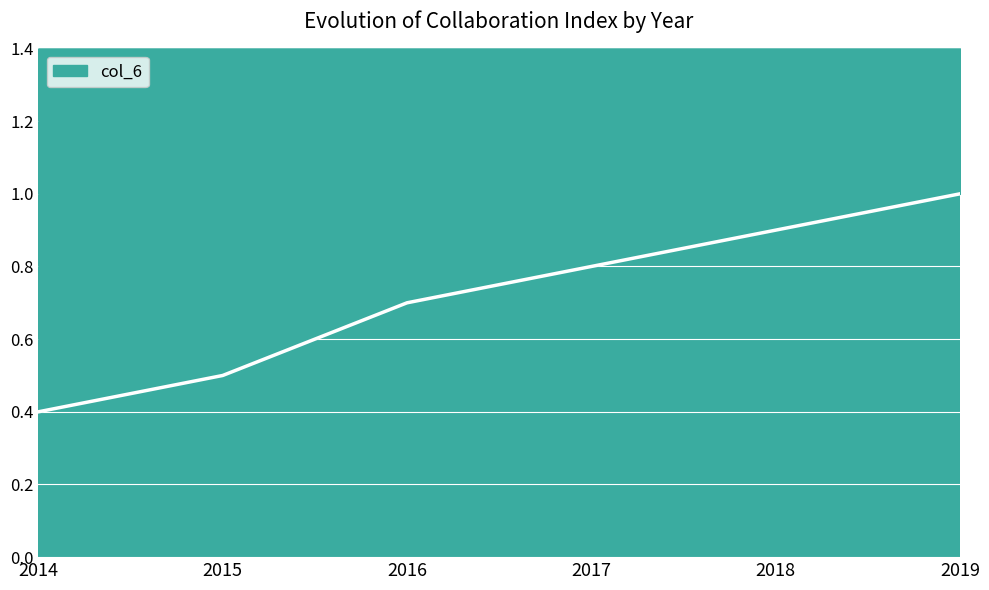

What is the change in value from 2014 to 2015?

+0.1